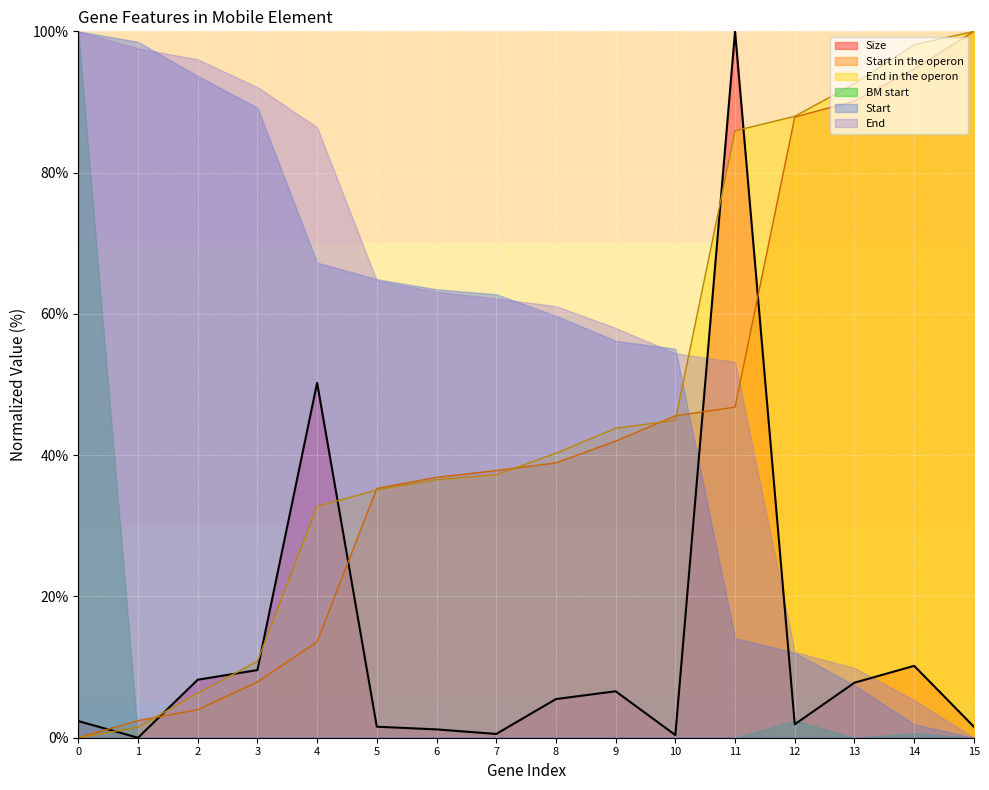

True or false: End in the operon and BM start cross at least once.

True